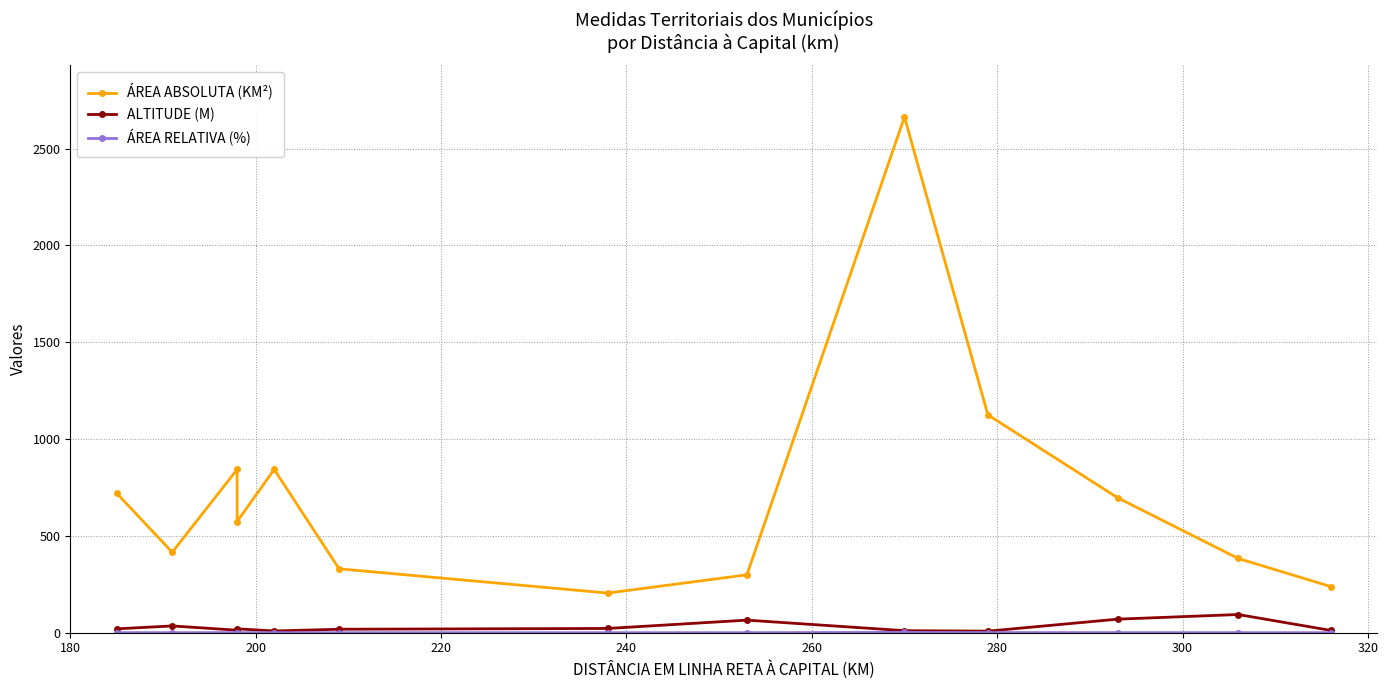

At 220, list the series in order from smallest to largest.

ÁREA RELATIVA (%), ALTITUDE (M), ÁREA ABSOLUTA (KM²)